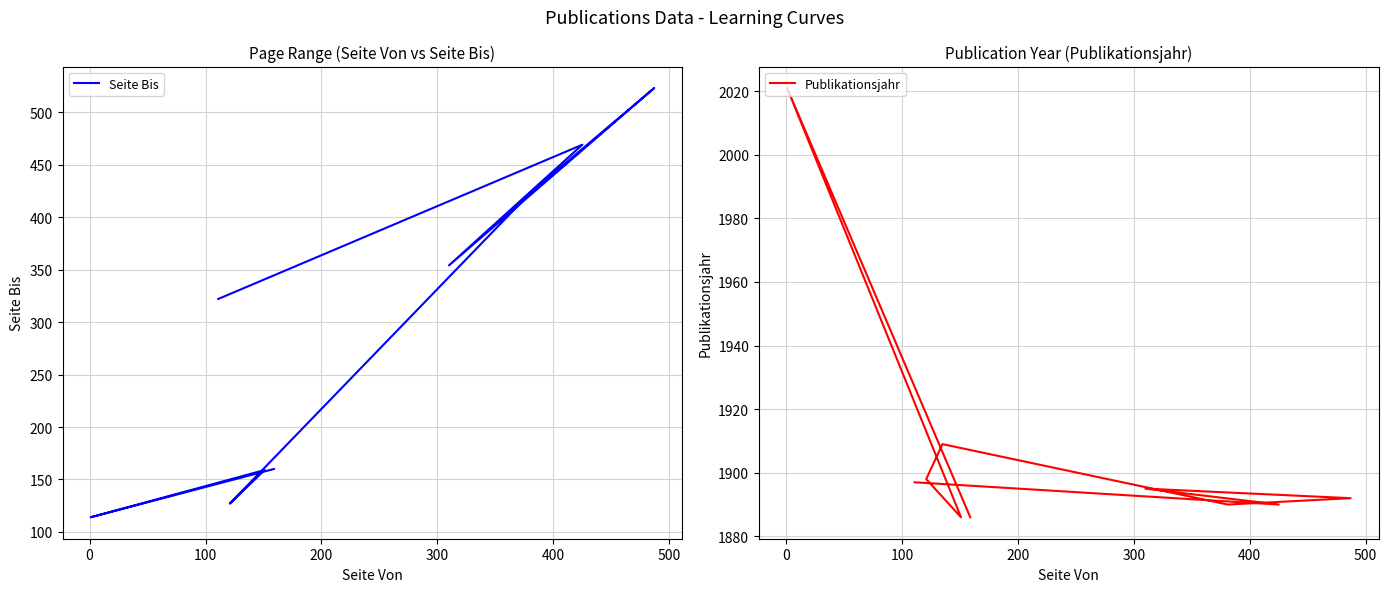

What is the total value across all series at 8?

2359